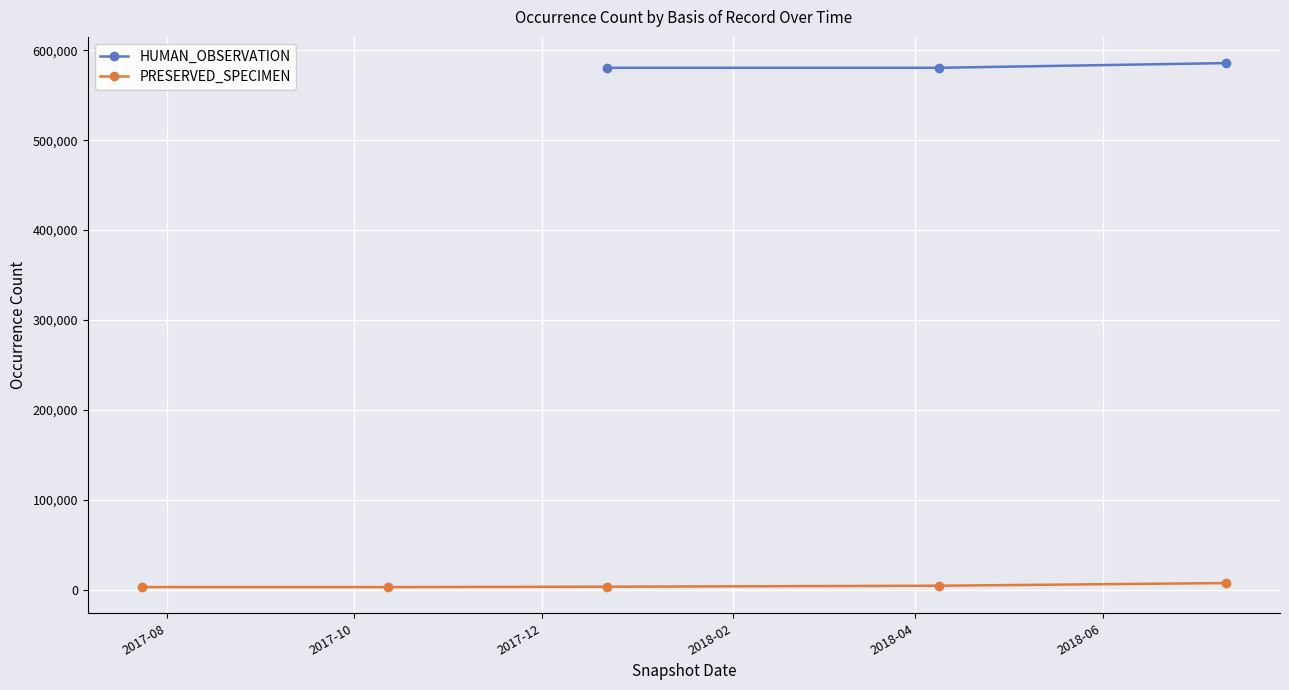

What is the value of the HUMAN_OBSERVATION point at the 3rd from the left?

585680